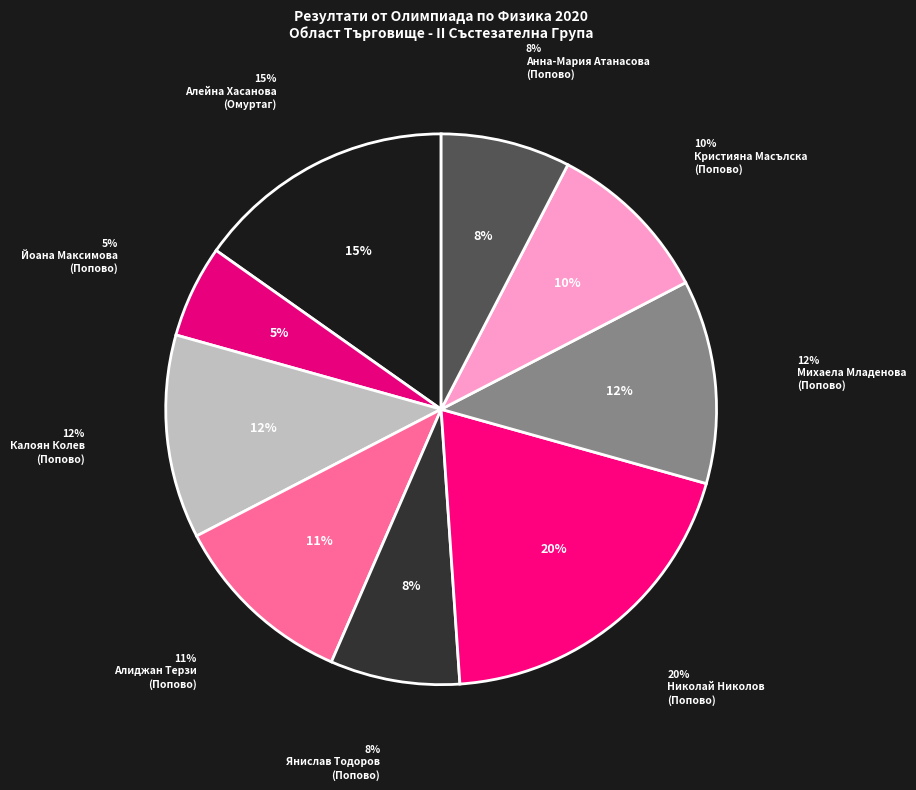

Which has a higher value, Алейна Хасанова
(Омуртаг) or Михаела Младенова
(Попово)?

Алейна Хасанова
(Омуртаг)